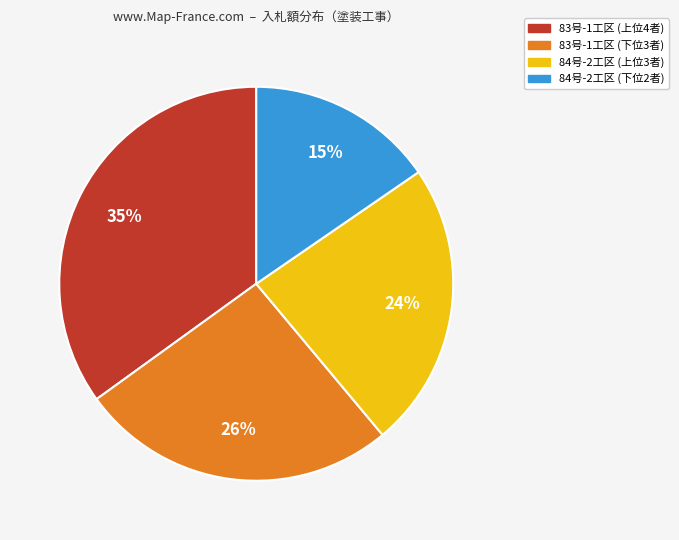

Count the number of slices in the pie.

4